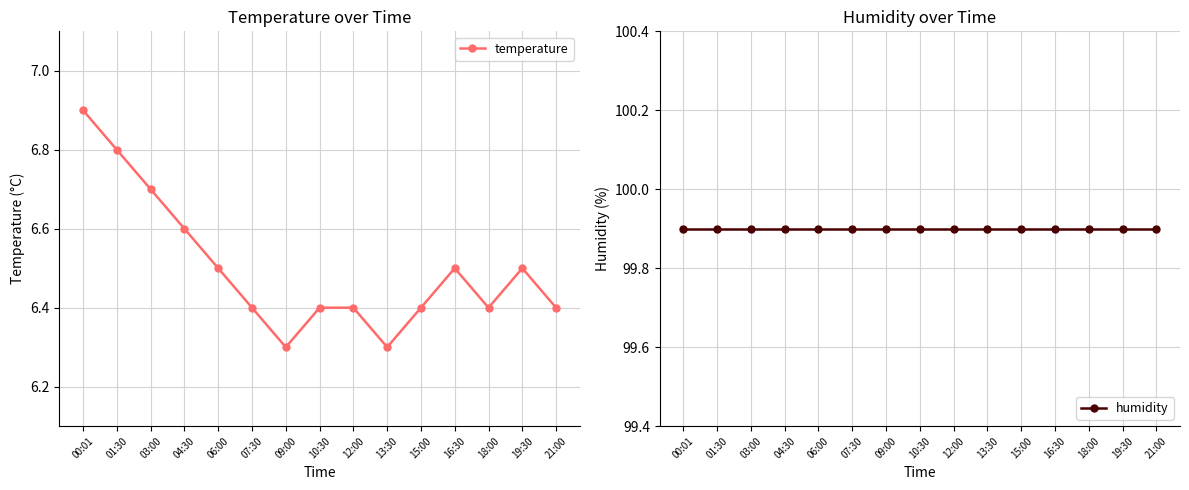

Reading left to right, transcribe all the data shown in this chart.

temperature: 00:01=6.9	01:30=6.8	03:00=6.7	04:30=6.6	06:00=6.5	07:30=6.4	09:00=6.3	10:30=6.4	12:00=6.4	13:30=6.3	15:00=6.4	16:30=6.5	18:00=6.4	19:30=6.5	21:00=6.4
humidity: 00:01=99.9	01:30=99.9	03:00=99.9	04:30=99.9	06:00=99.9	07:30=99.9	09:00=99.9	10:30=99.9	12:00=99.9	13:30=99.9	15:00=99.9	16:30=99.9	18:00=99.9	19:30=99.9	21:00=99.9